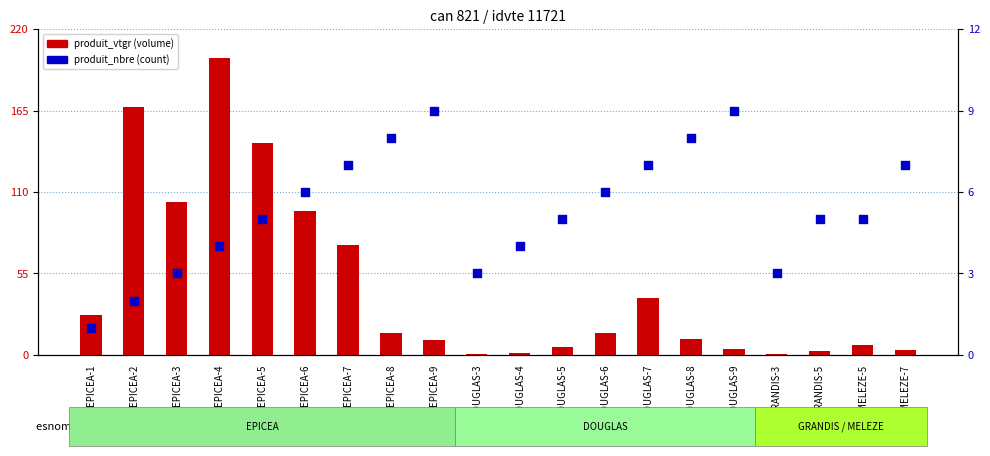

Is the value of produit_vtgr at MELEZE-7 greater than the value of produit_nbre at DOUGLAS-4?

No